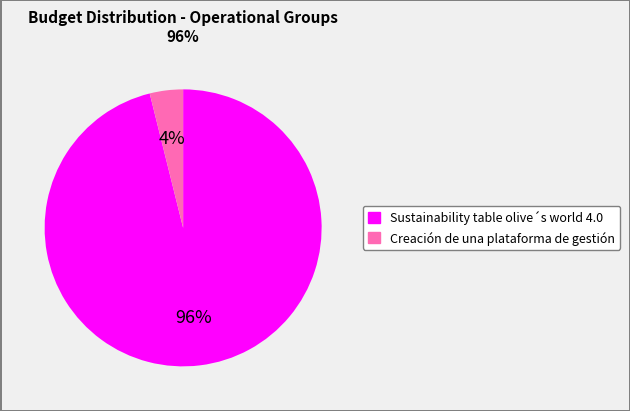

To the nearest percent, what is the difference between the Creación de una plataforma de gestión and Sustainability table olive´s world 4.0 slice percentages?

92%